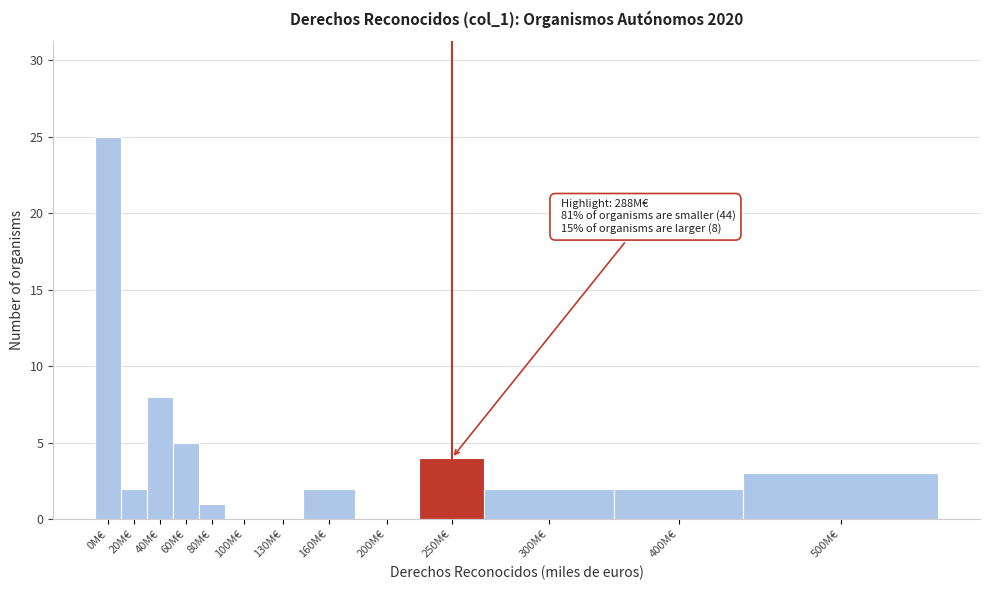

Reading right to left, extract all data points from this chart.

500M€=3	400M€=2	300M€=2	250M€=4	200M€=0	160M€=2	130M€=0	100M€=0	80M€=1	60M€=5	40M€=8	20M€=2	0M€=25